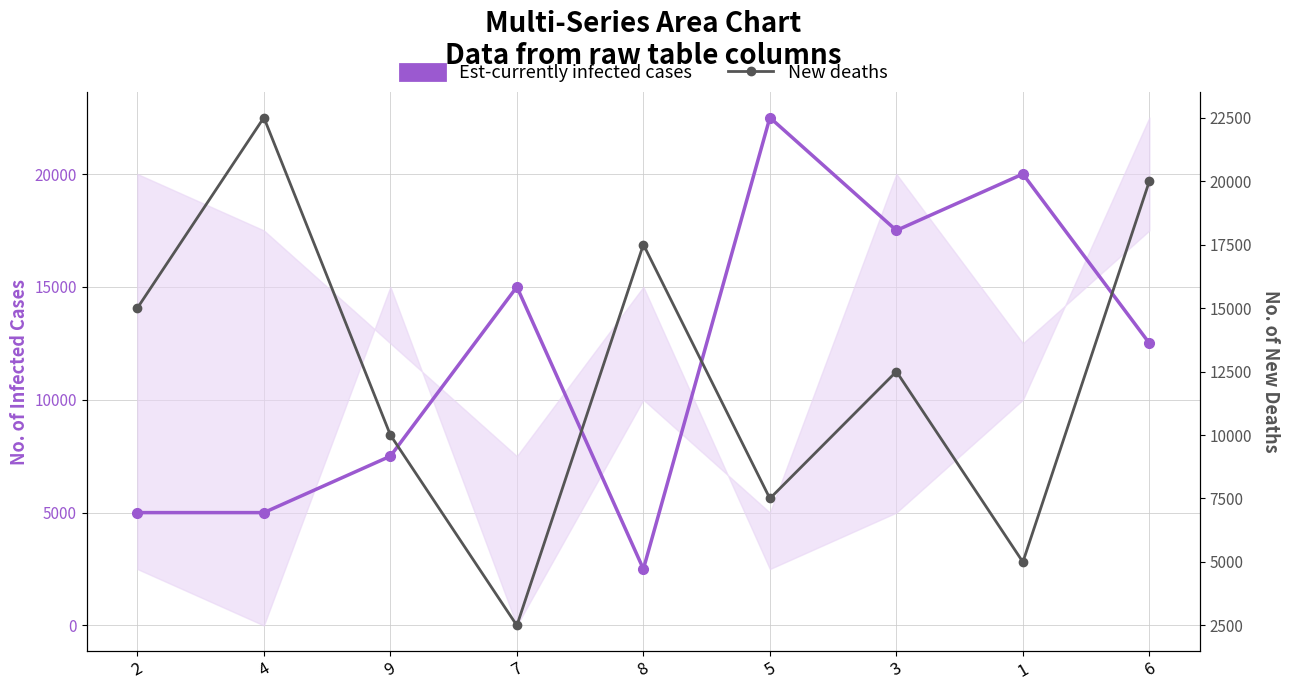

What is the highest value of the Est-currently infected cases series?

22500